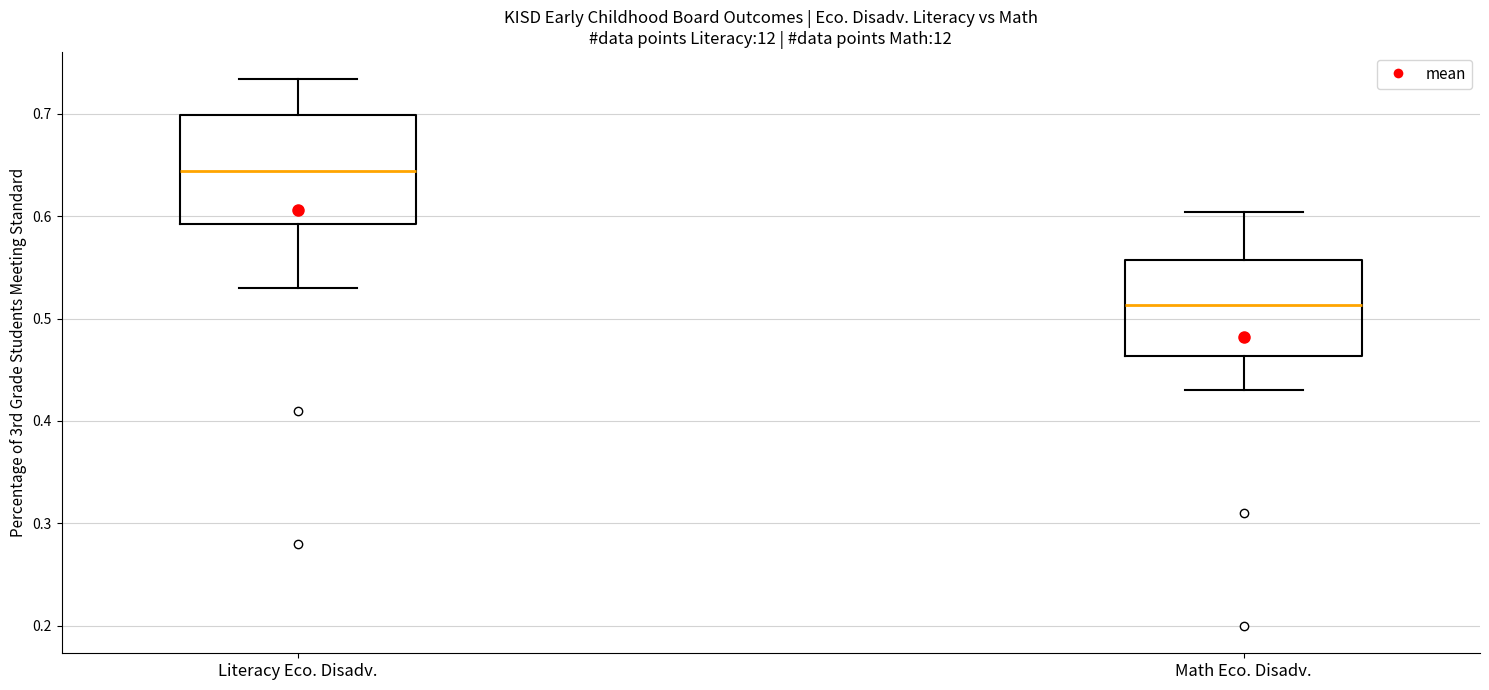

Which box's median line is the lowest?

Math Eco. Disadv.